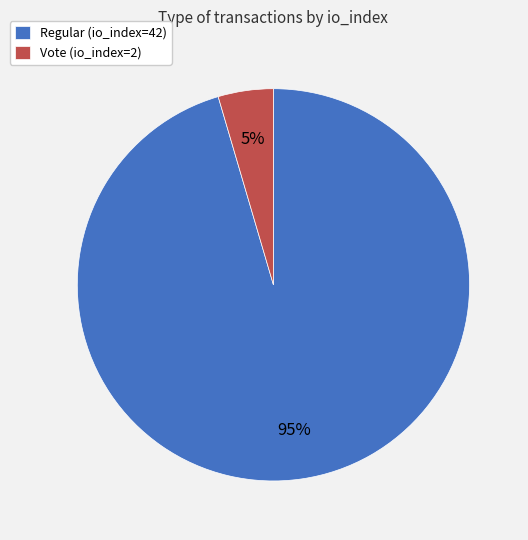

Which has a higher value, Regular (io_index=42) or Vote (io_index=2)?

Regular (io_index=42)